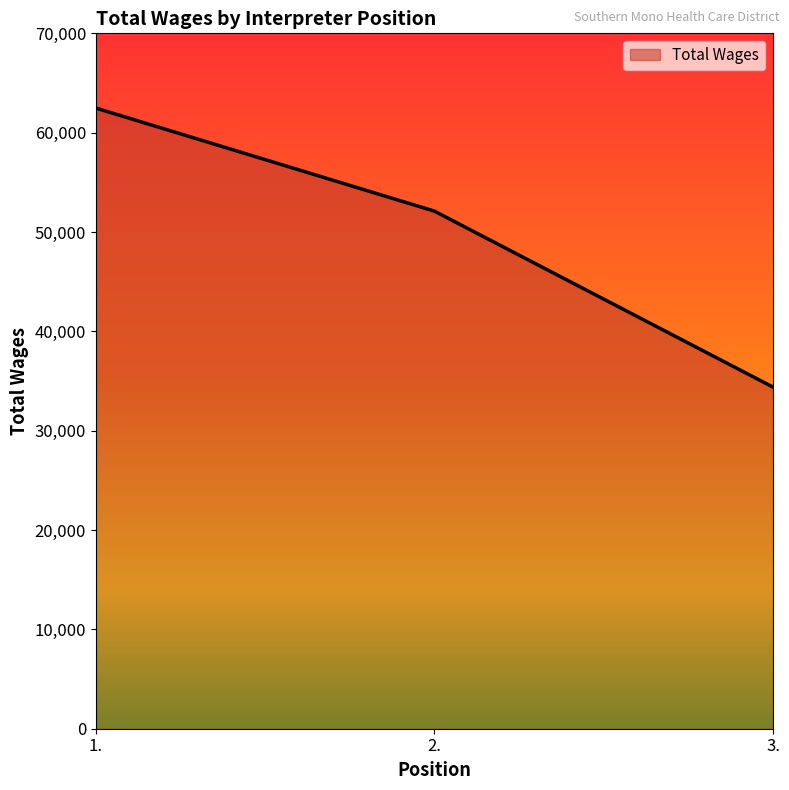

Between 1. and 3., which is larger?

1.